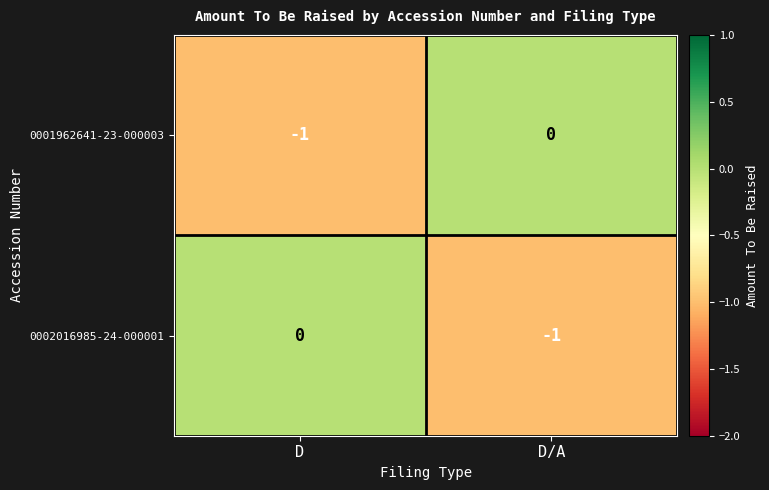

Reading right to left, extract all data points from this chart.

0001962641-23-000003: 0	-1
0002016985-24-000001: -1	0